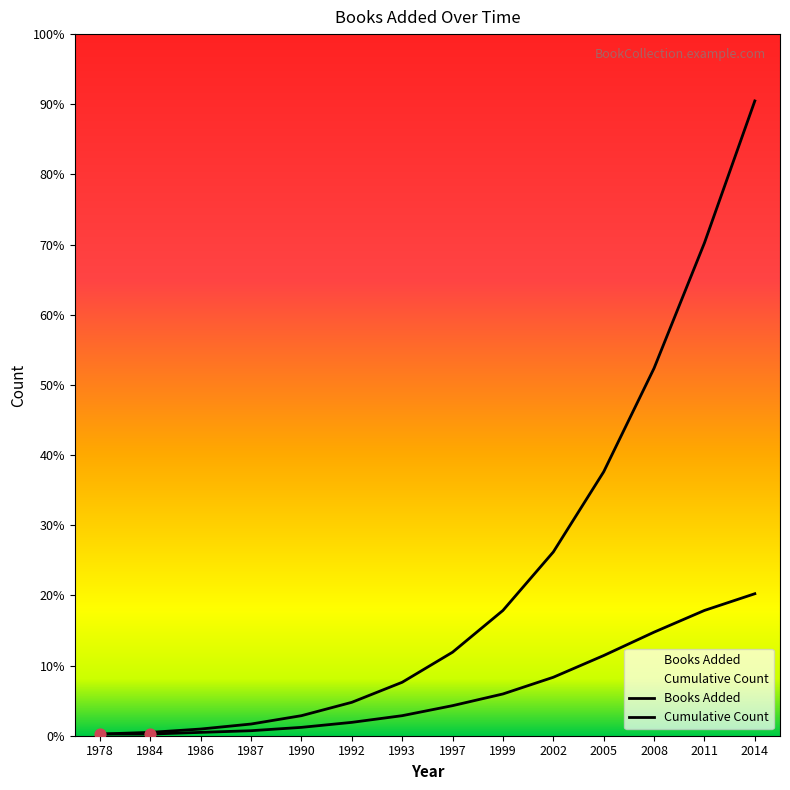

Which series has the largest total across all categories?

Cumulative Count